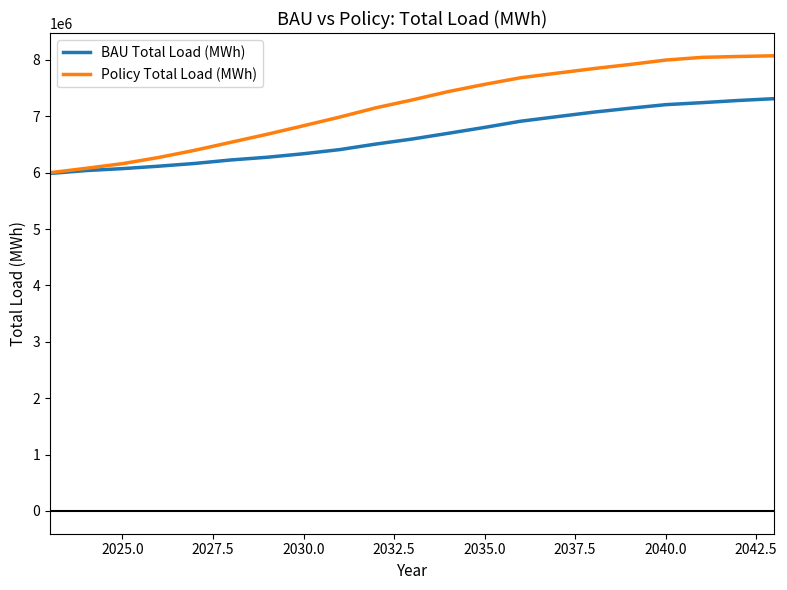

Which series has the largest total across all categories?

Policy Total Load (MWh)